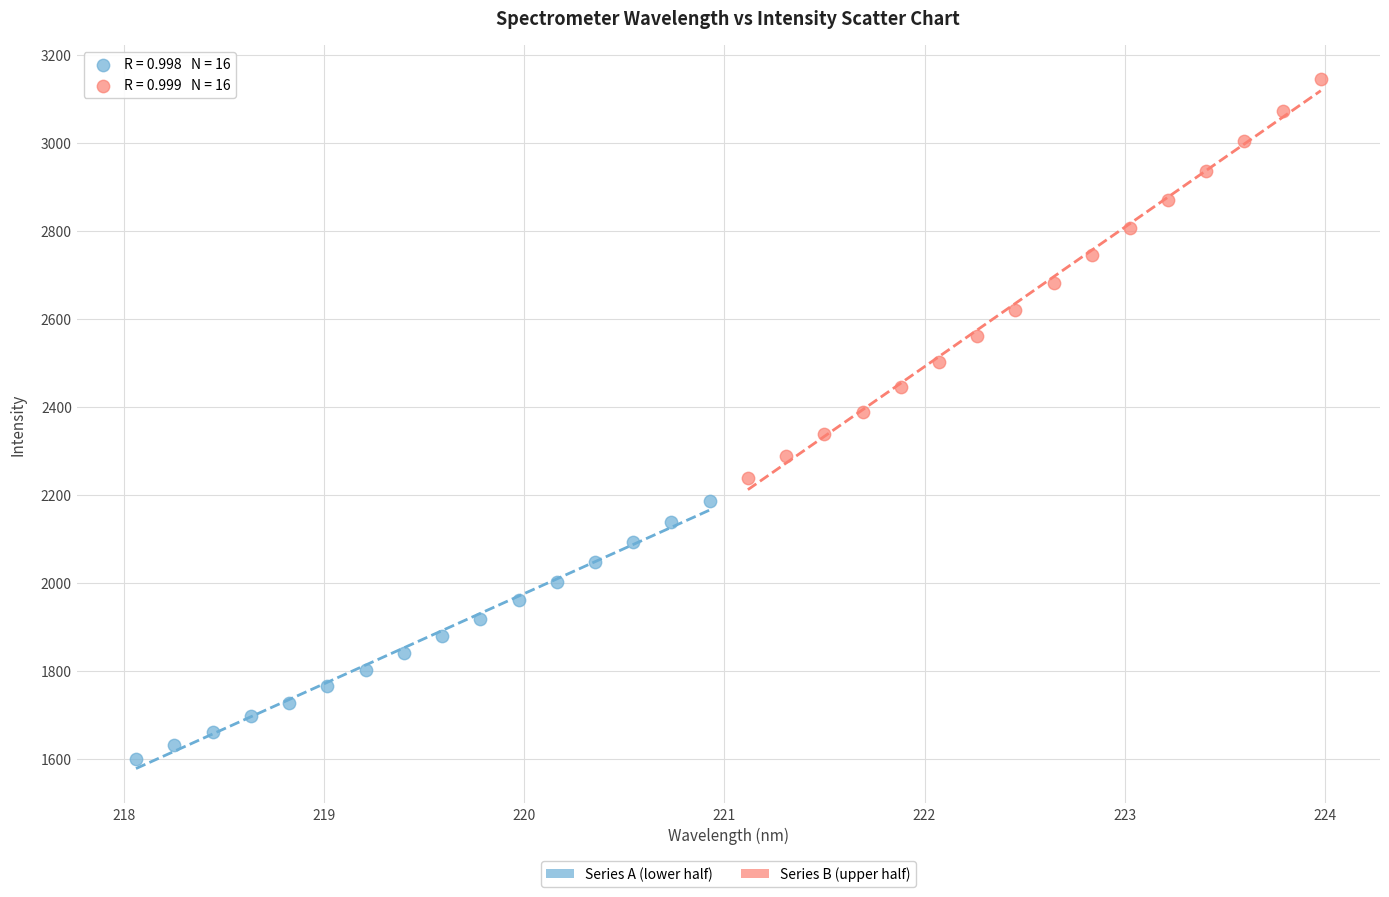

Which series contains the highest Y value?

Series B (upper half)